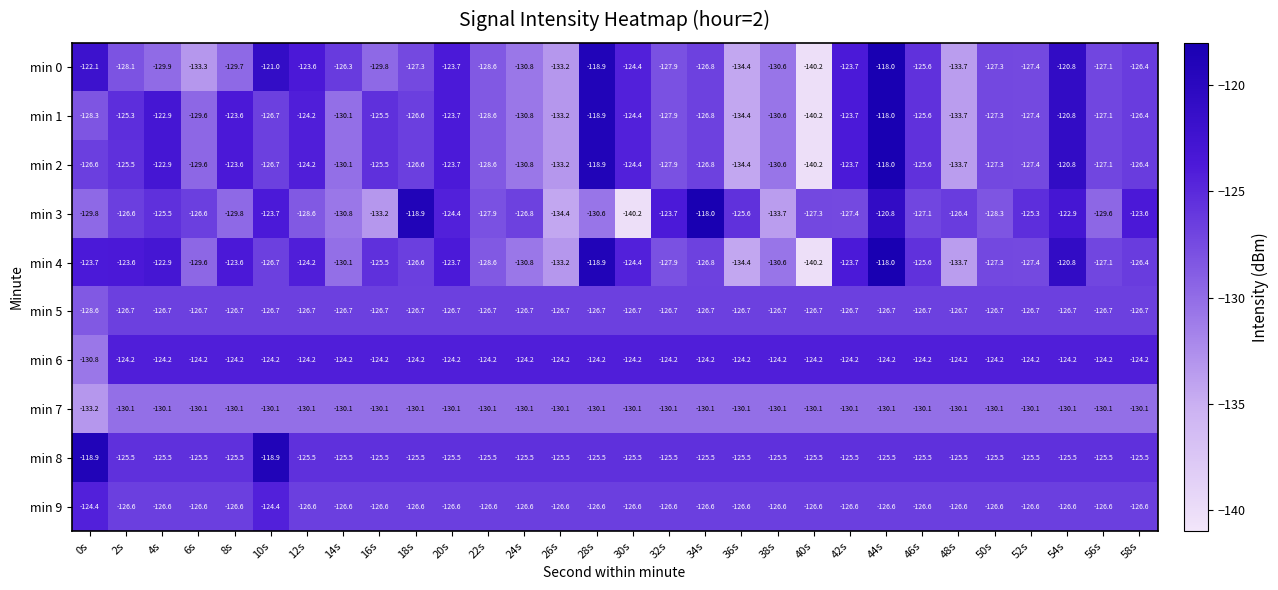

Which series has the largest total across all categories?

min 6